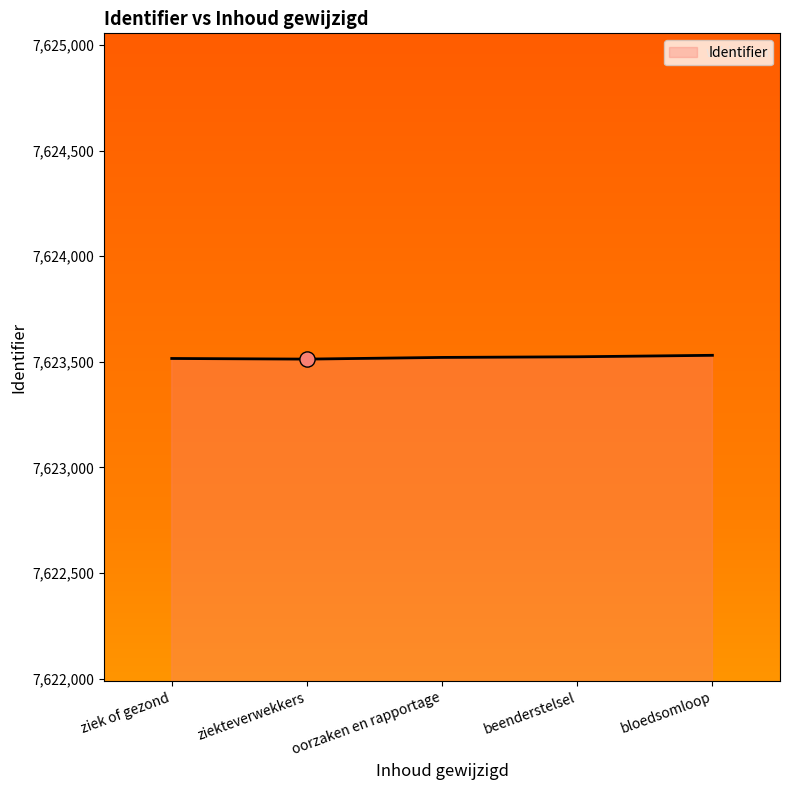

What is the change in value from oorzaken en rapportage to bloedsomloop?

+10